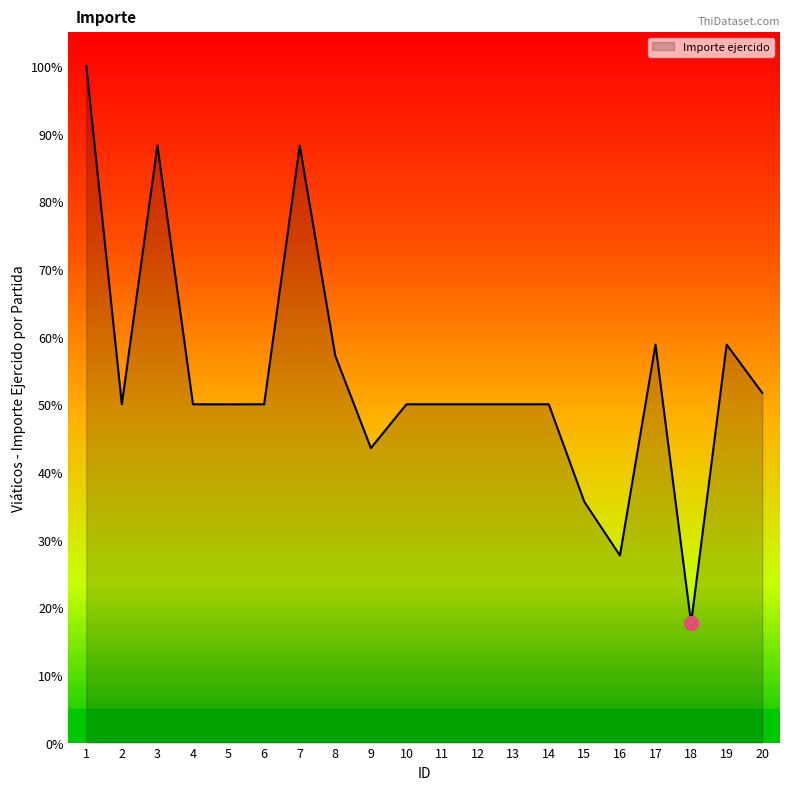

True or false: the data shows 28.8 at 18.

False